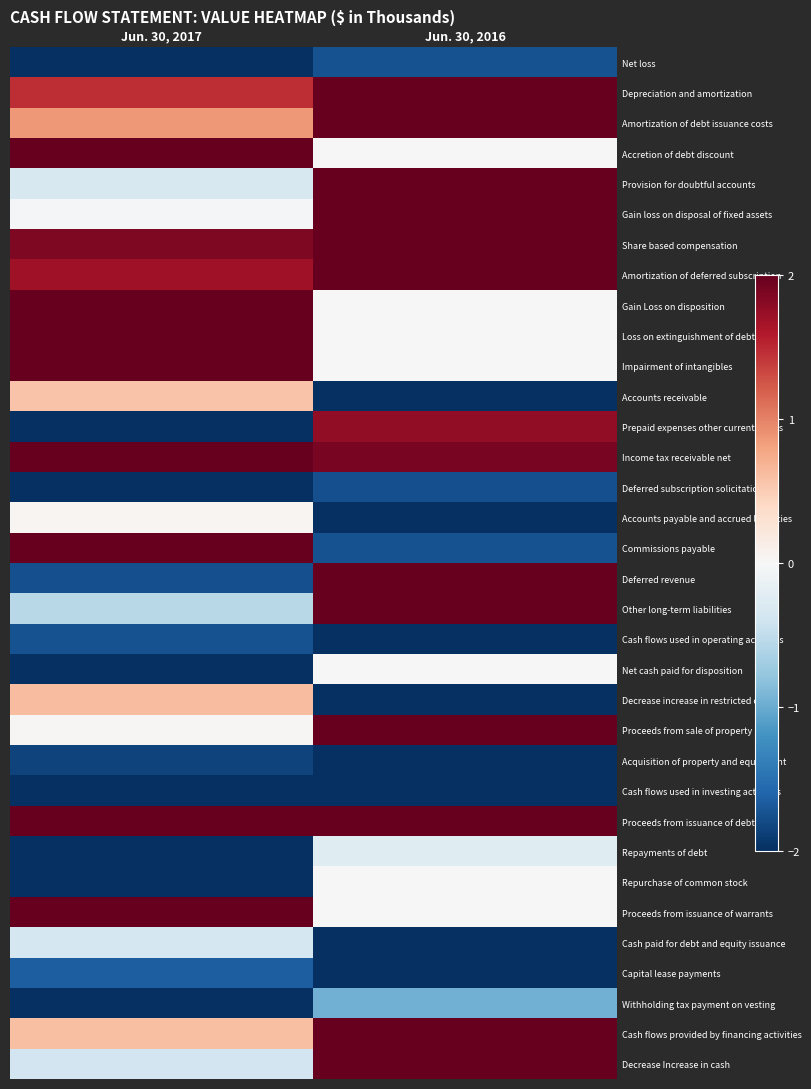

Between Jun. 30, 2016 and Jun. 30, 2017, which is larger?

Jun. 30, 2016